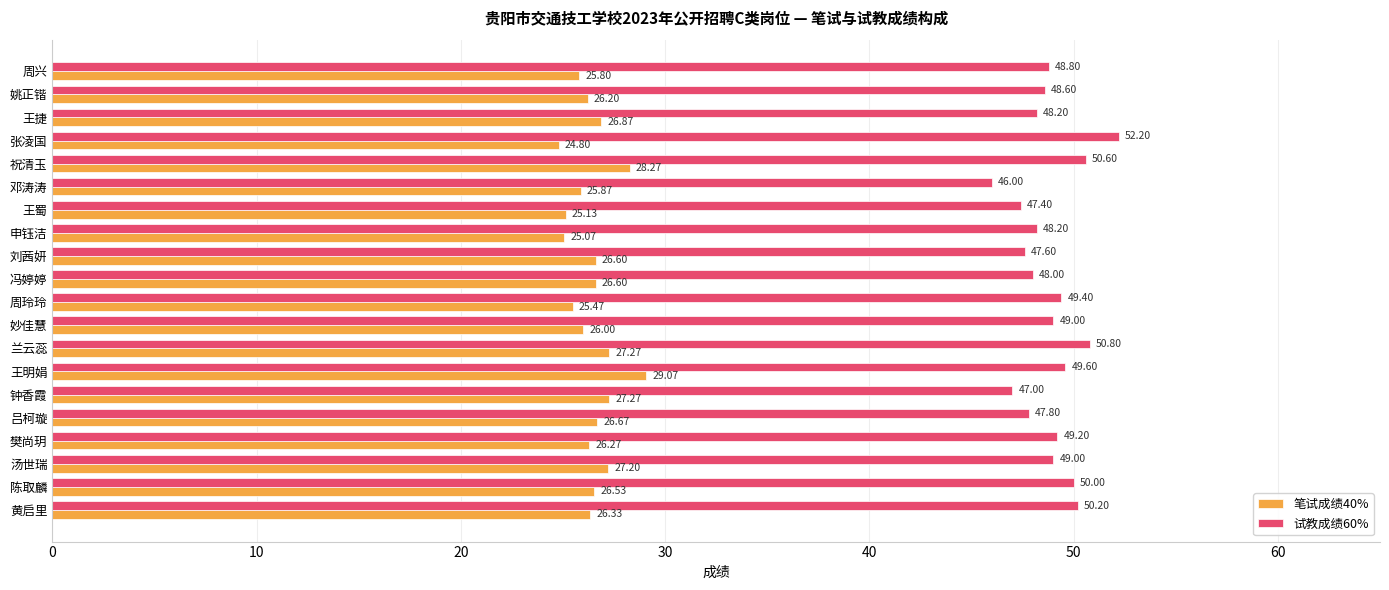

At which label is 笔试成绩40% closest to 26?

妙佳慧